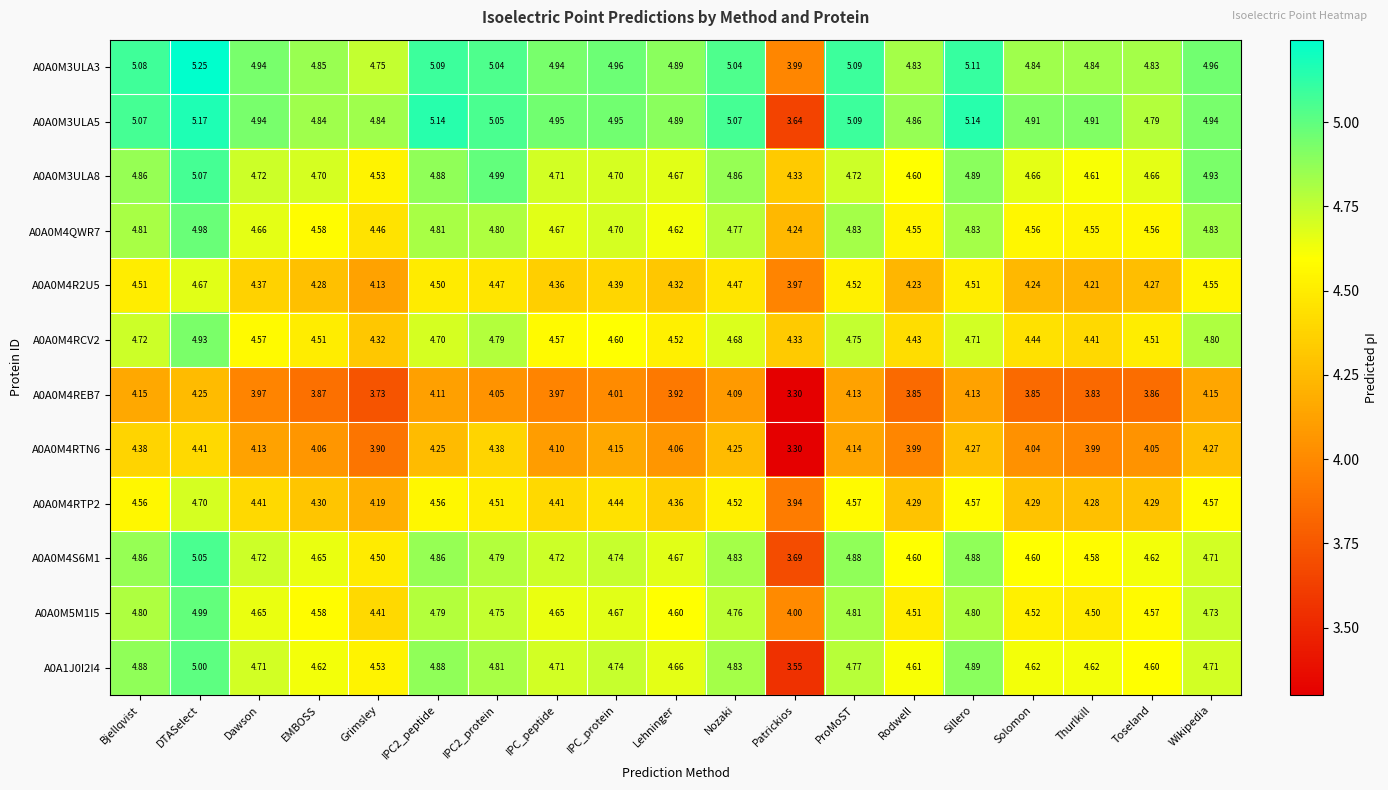

Where does the A0A0M4R2U5 series first go above 4?

Bjellqvist